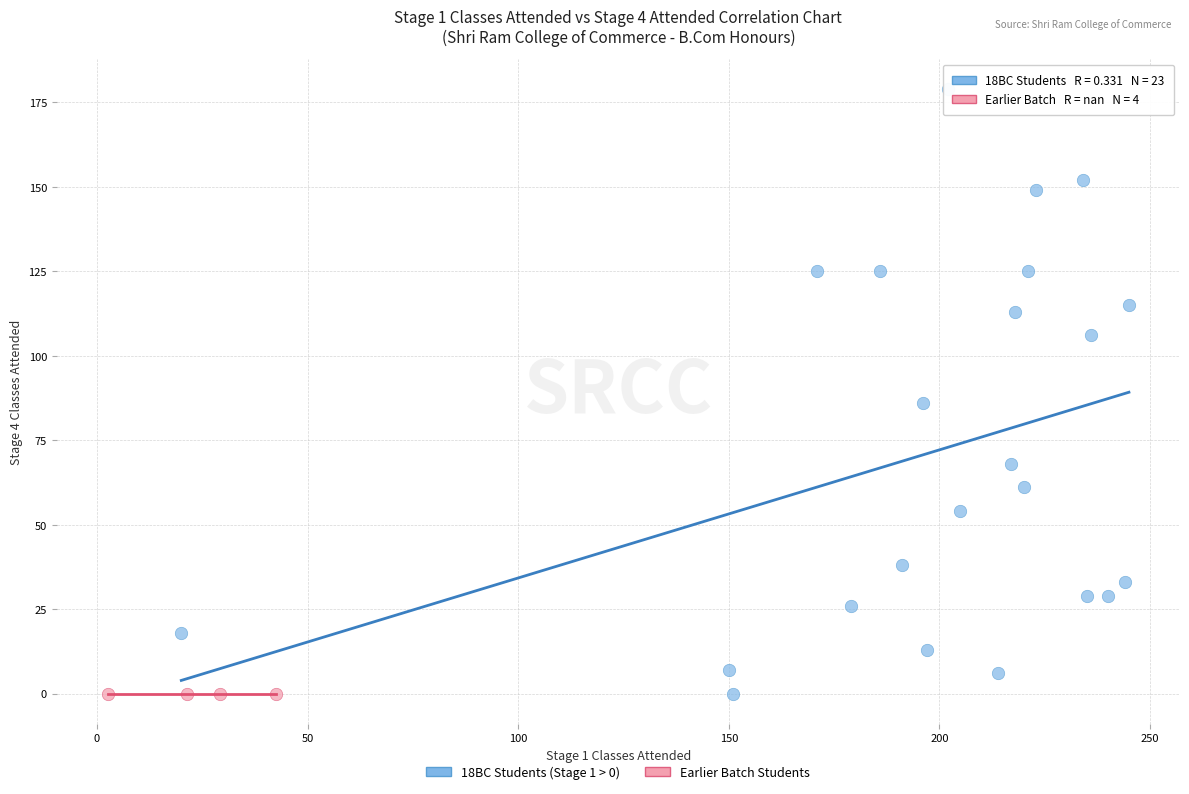

Which series reaches the maximum Y coordinate?

18BC Students (Stage 1 > 0)